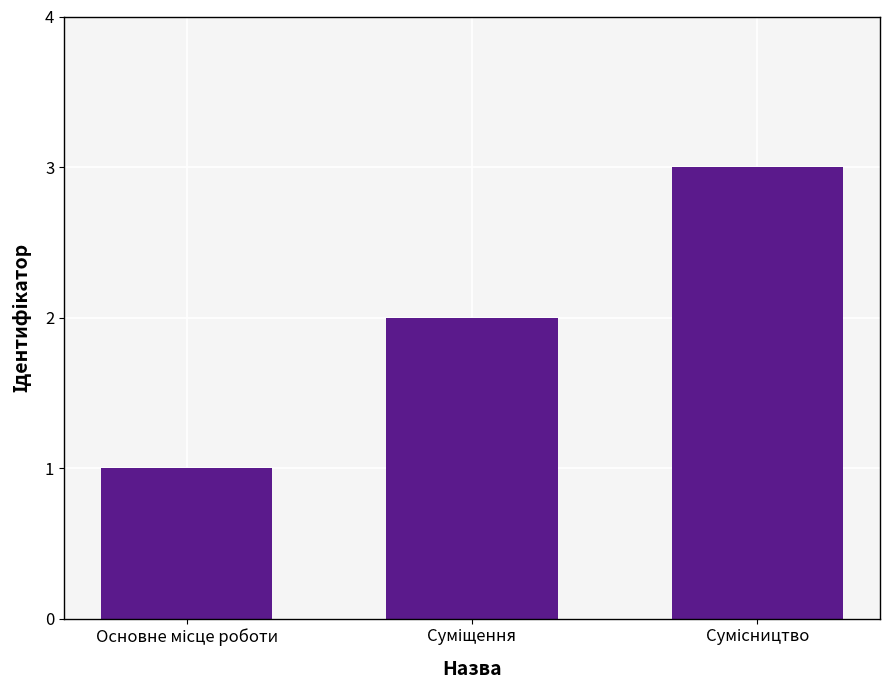

How many categories are shown in the chart?

3